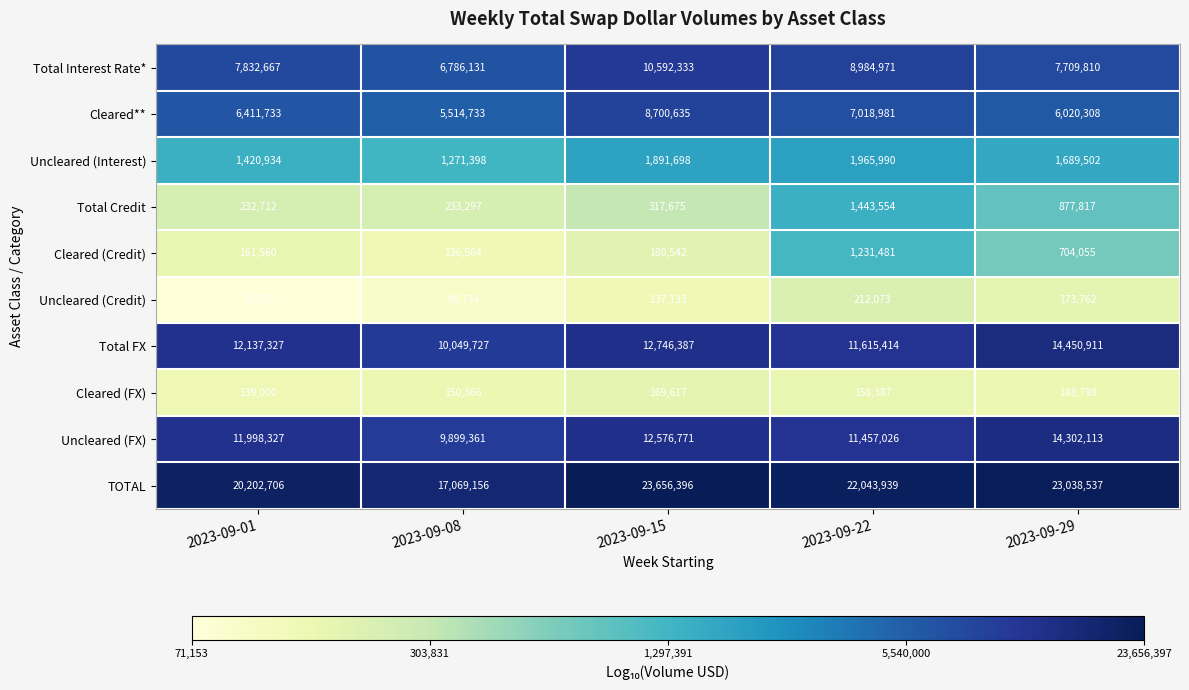

True or false: Cleared** has a value of 1814124 at 2023-09-22.

False